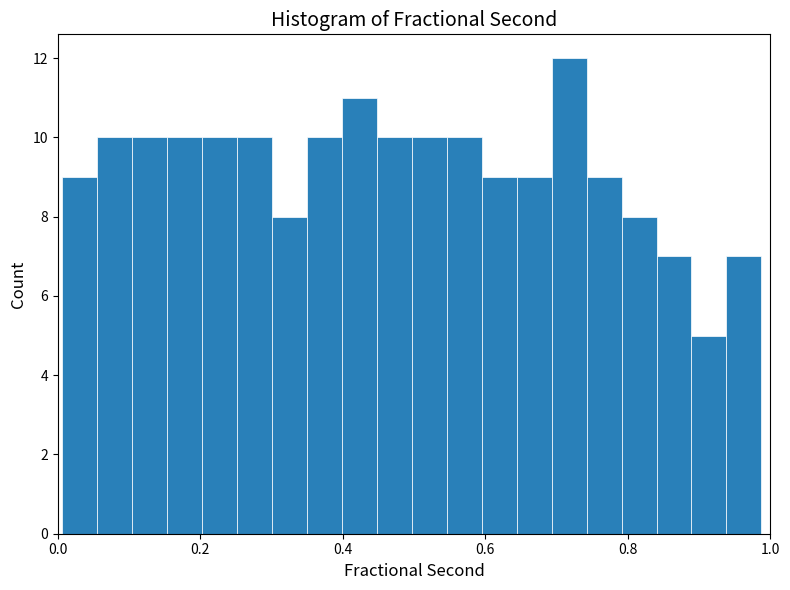

Around what value on the x-axis is the tallest bar? Give the approximate position of its centre, as read against the axis.

0.72